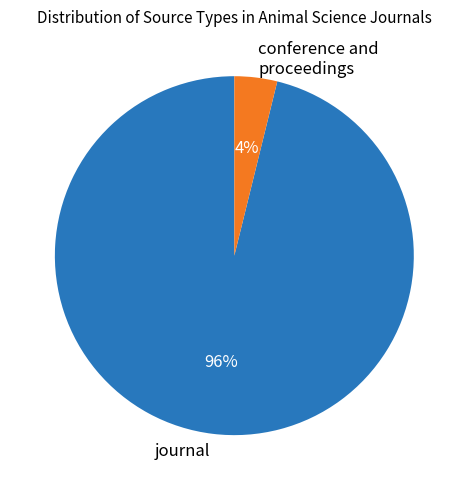

Do journal and conference and proceedings together represent more than half of the pie?

Yes